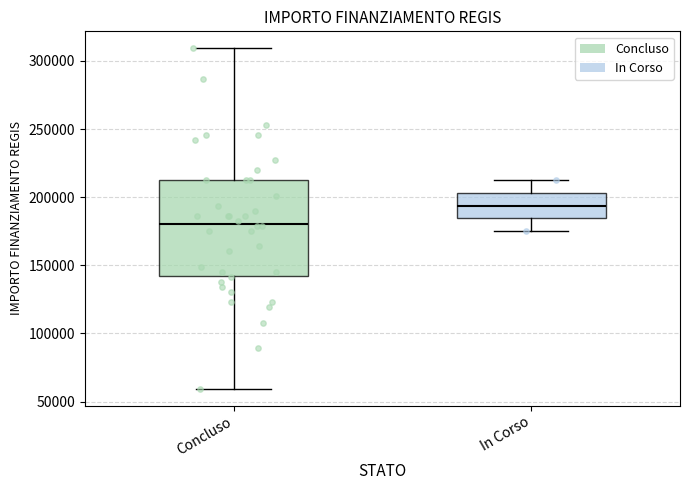

Which box is the tallest, from its lower edge to its upper edge?

Concluso